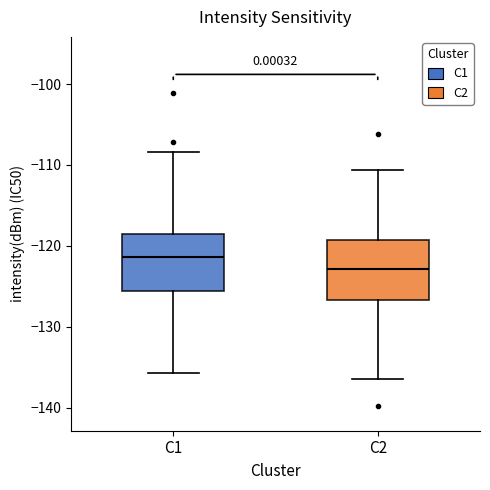

Where is the upper edge of the box for C2 on the y-axis? The values are not printed on the chart, so give them approximately, as read against the axis.

-119